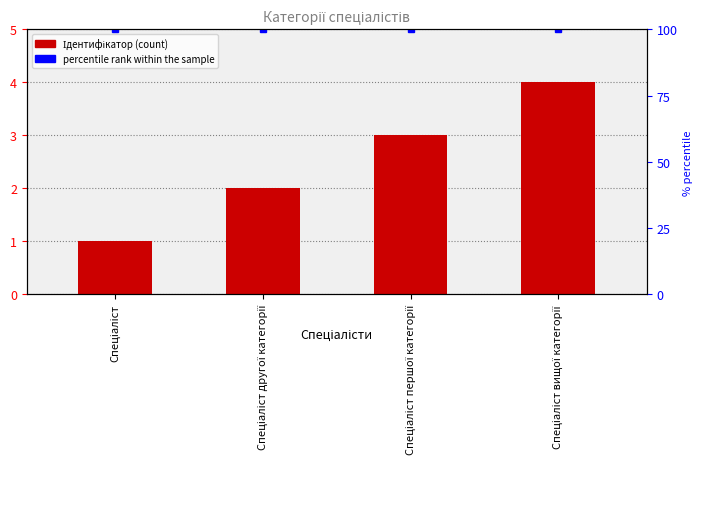

What is the value of the 2nd bar from the left?

2